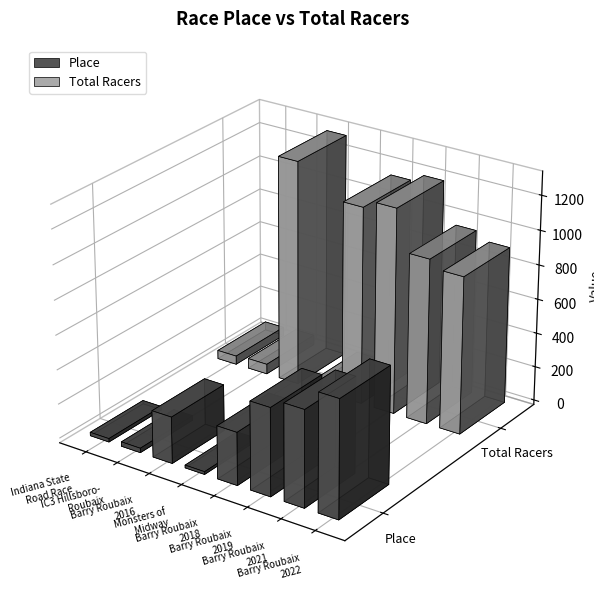

Where is Total Racers nearest to the value 671?

Barry Roubaix
2022